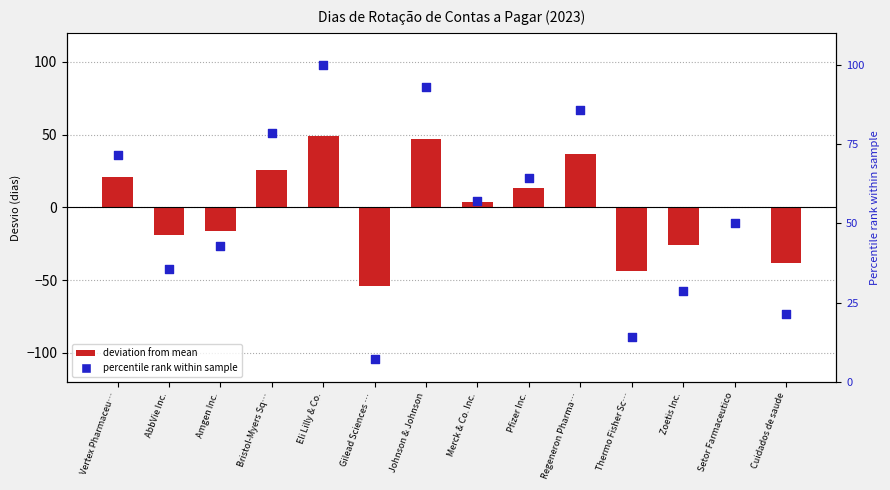

At which category is the sum across all series the highest?

Eli Lilly & Co.